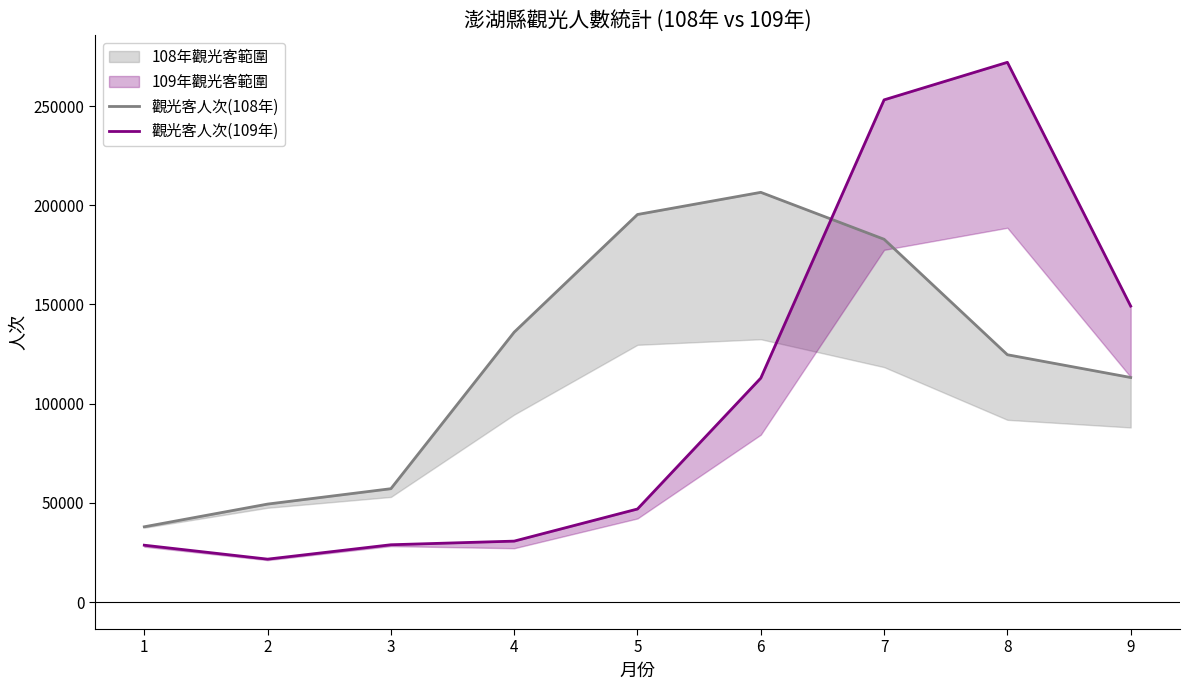

Where do 觀光客人次(109年) and 觀光客人次(108年) first cross each other?

6 and 7